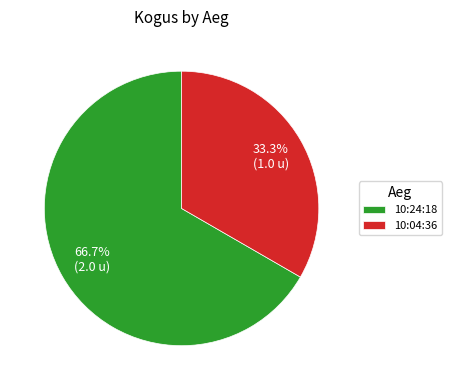

What is the largest slice in the pie chart?

10:24:18